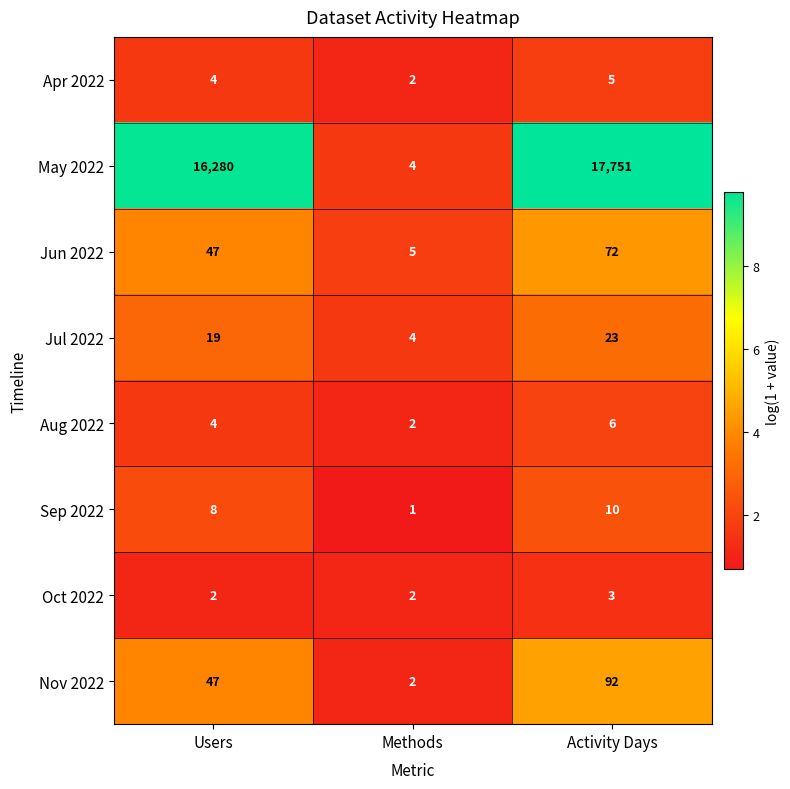

What is the sum of the Nov 2022 values at Activity Days and Users?

139